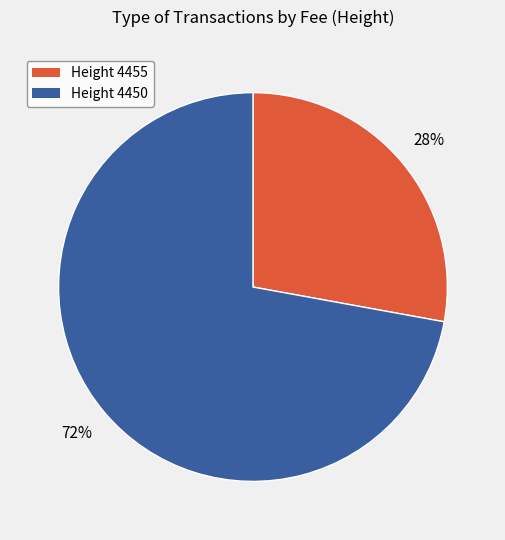

Does Height 4455 represent more than half of the total?

No